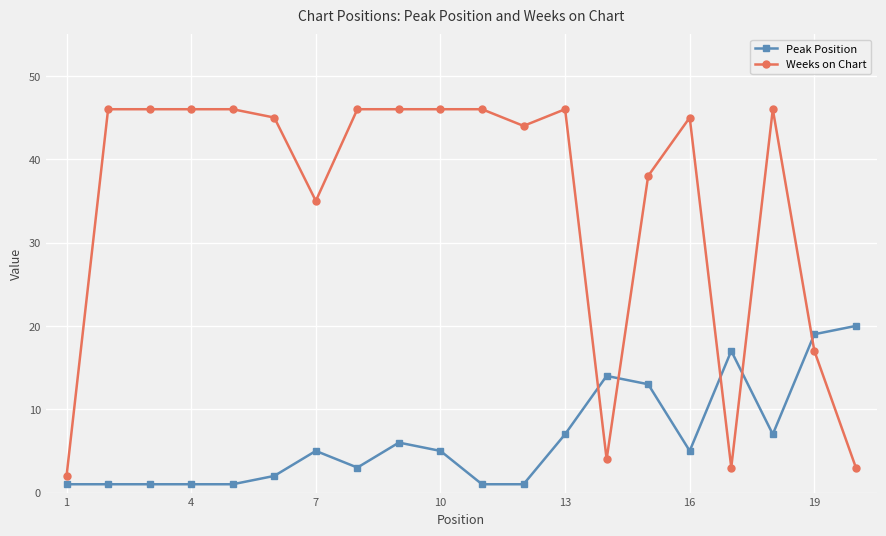

Which series has the widest spread of values?

Weeks on Chart